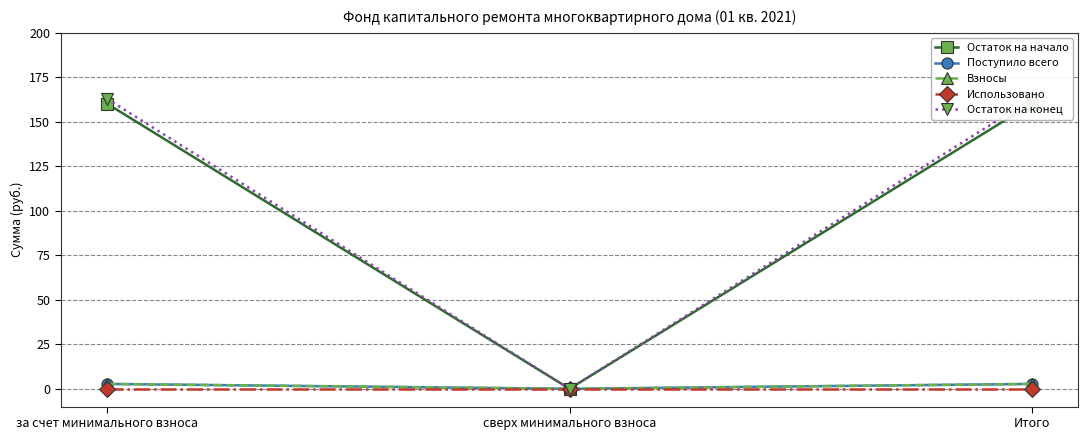

Reading right to left, what are all the values shown in this chart?

Остаток на начало: 160.3	0.0	160.3
Поступило всего: 2.7	0.0	2.7
Взносы: 2.7	0.0	2.7
Использовано: 0.0	0.0	0.0
Остаток на конец: 163.0	0.0	163.0